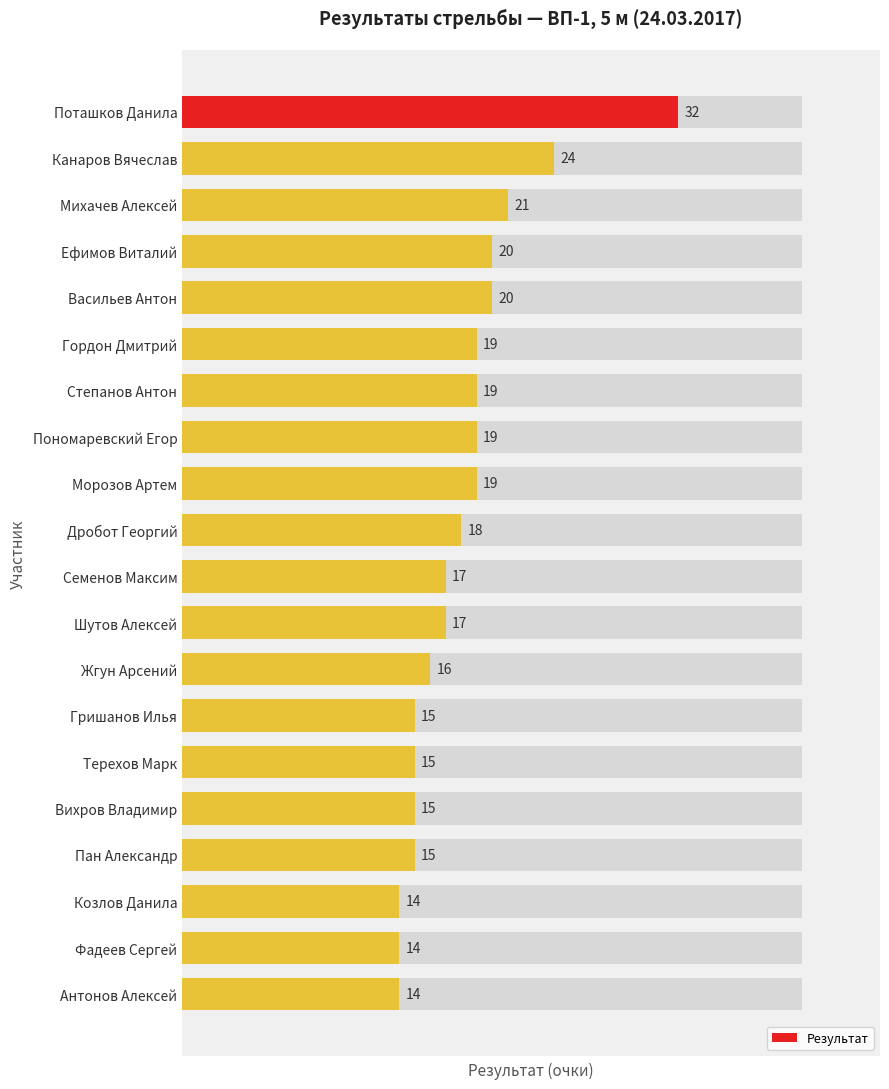

Rank the categories by value from highest to lowest.

Поташков Данила, Канаров Вячеслав, Михачев Алексей, Ефимов Виталий, Васильев Антон, Гордон Дмитрий, Степанов Антон, Пономаревский Егор, Морозов Артем, Дробот Георгий, Семенов Максим, Шутов Алексей, Жгун Арсений, Гришанов Илья, Терехов Марк, Вихров Владимир, Пан Александр, Козлов Данила, Фадеев Сергей, Антонов Алексей